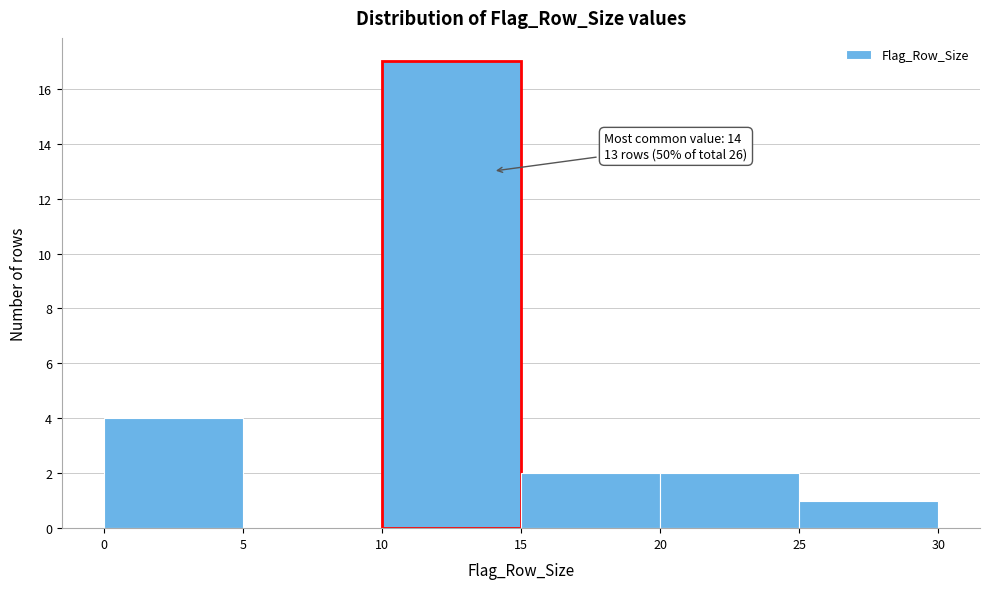

Which range on the x-axis has the tallest bar?

10 to 15